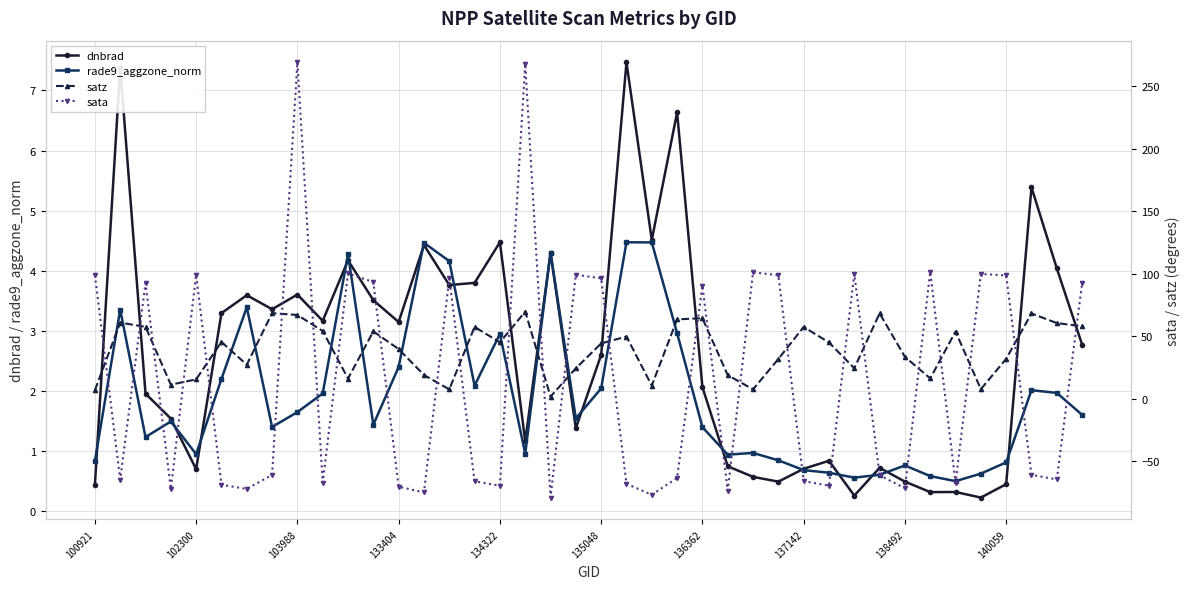

Is the value of dnbrad at 134322 greater than the value of rade9_aggzone_norm at 137142?

Yes